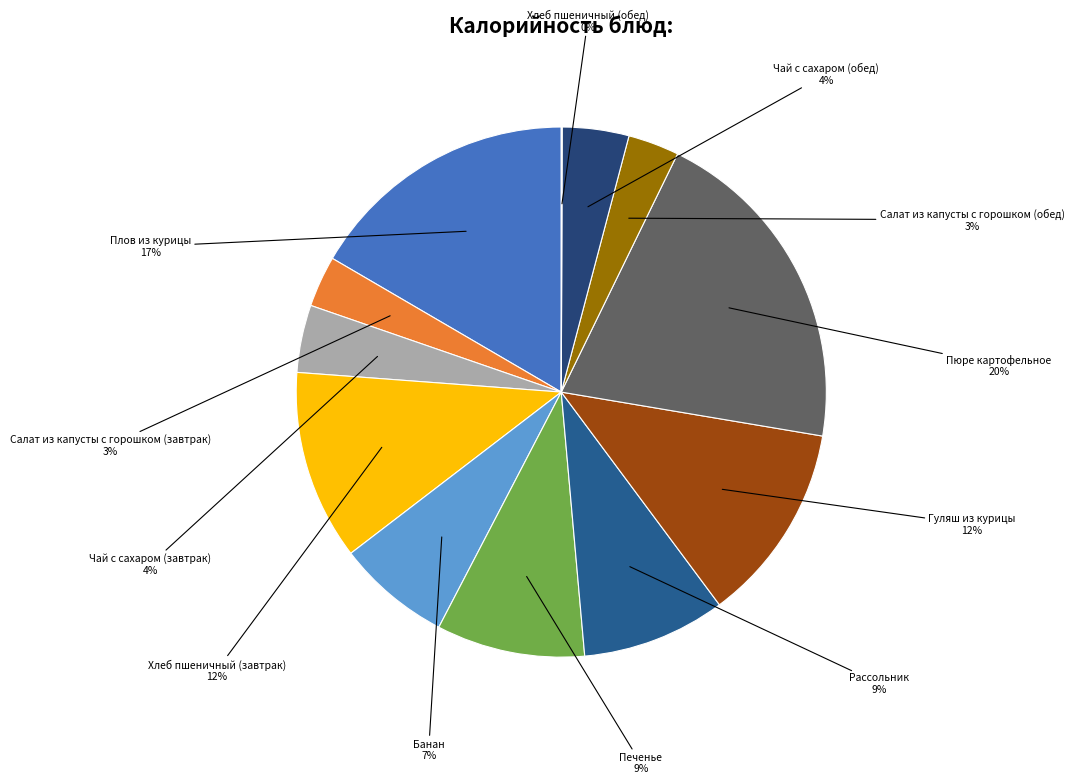

Is there a majority slice in this chart?

No